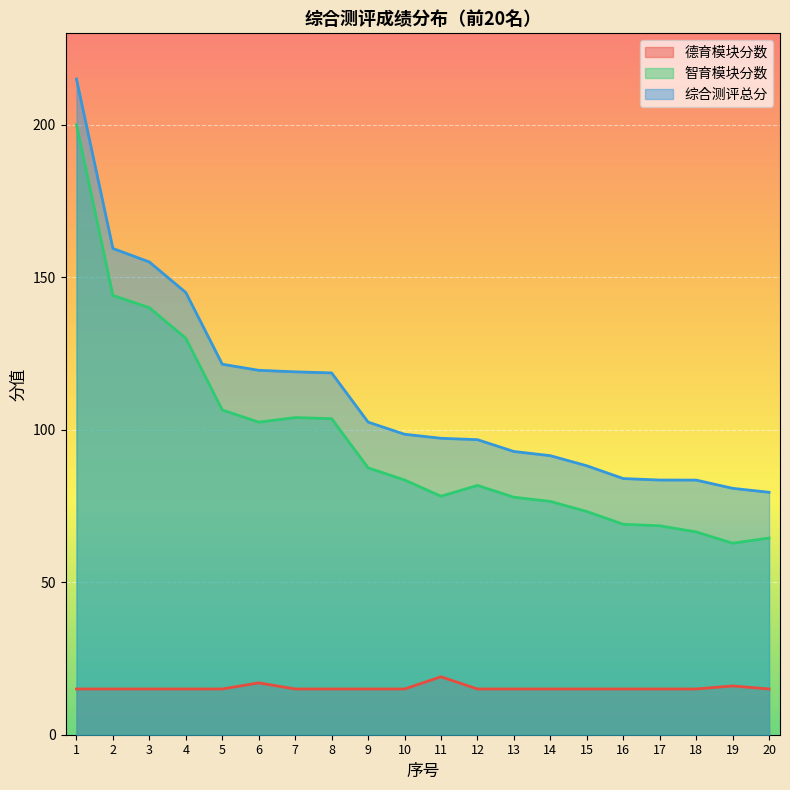

Rank the series at 10 from lowest to highest value.

德育模块分数, 智育模块分数, 综合测评总分